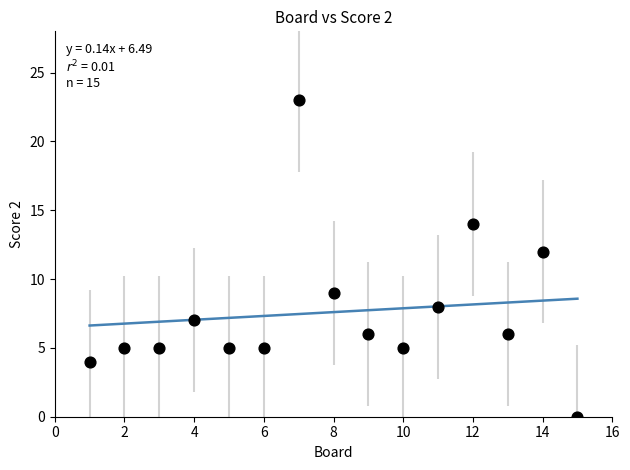

What is the range of X values (max minus min)?

14